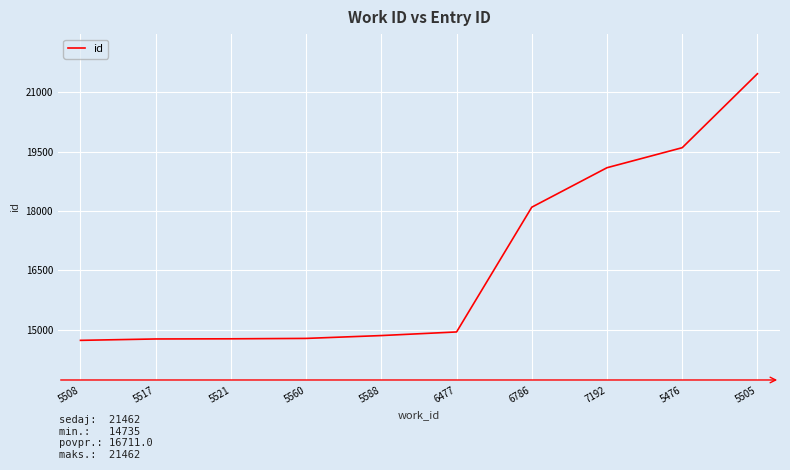

What is the change in value from 6477 to 5476?

+4649